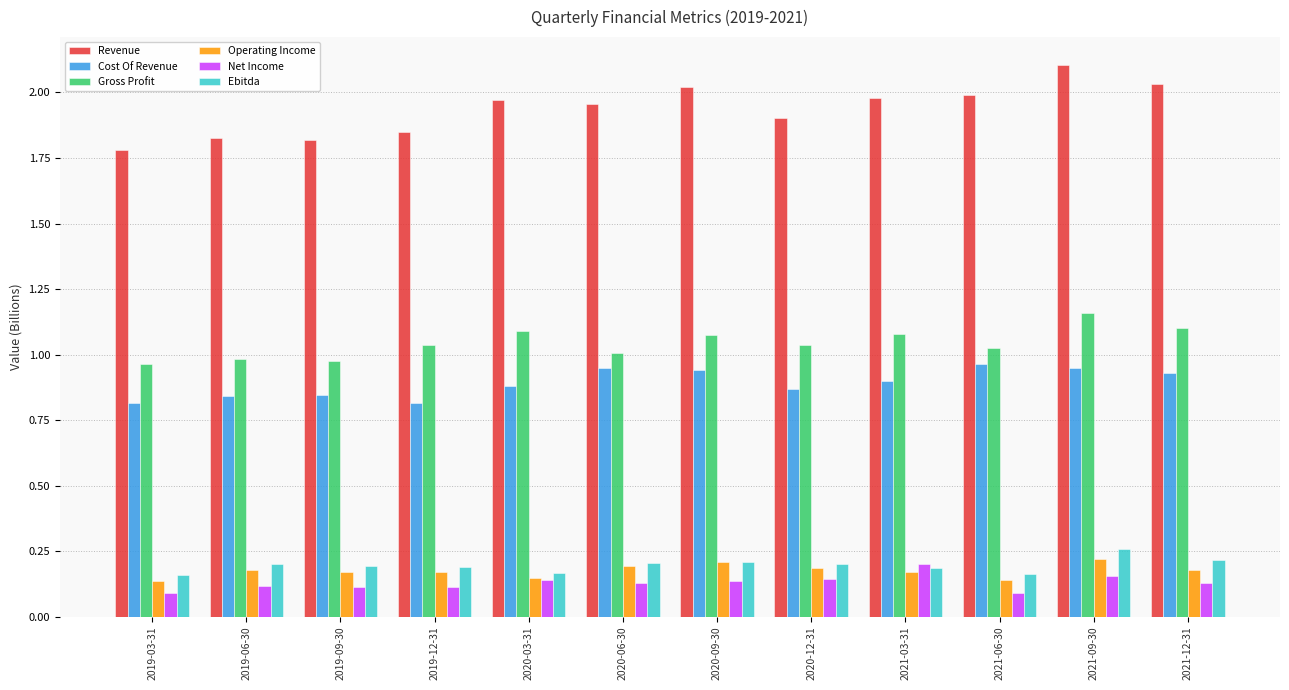

What is the sum of the Cost Of Revenue values at 2020-12-31 and 2019-03-31?

1.7